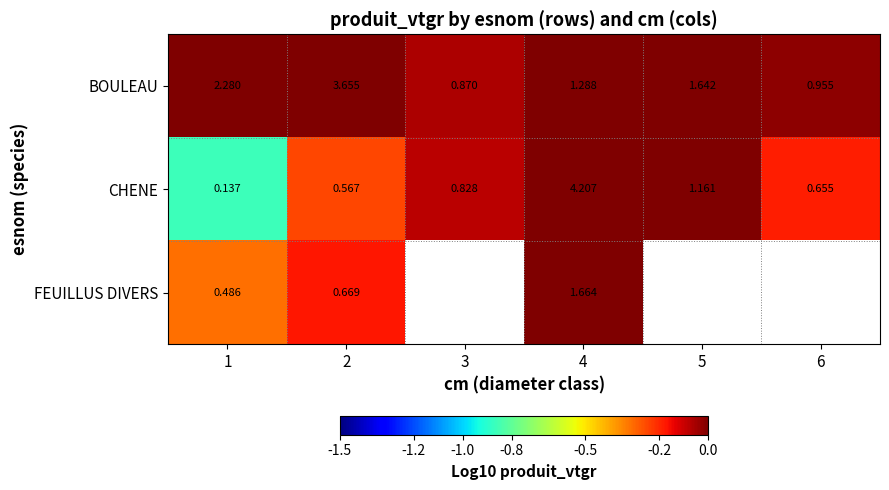

Is it true that BOULEAU equals -0.0 at 6?

False